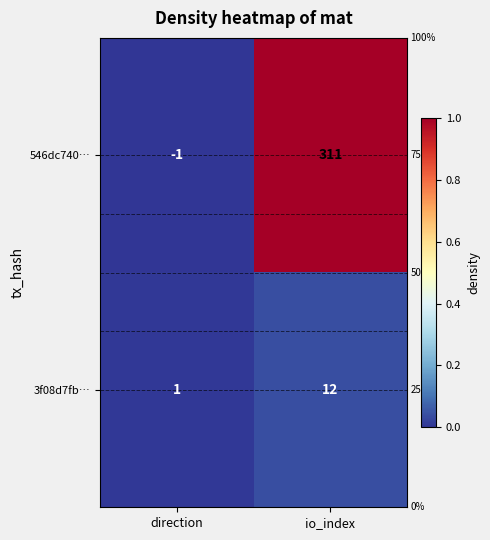

Which series has the largest total across all categories?

546dc740…